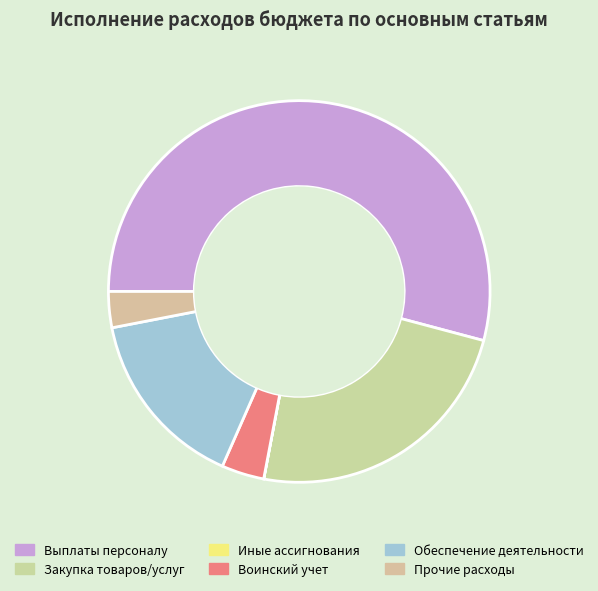

Is there a majority slice in this chart?

Yes